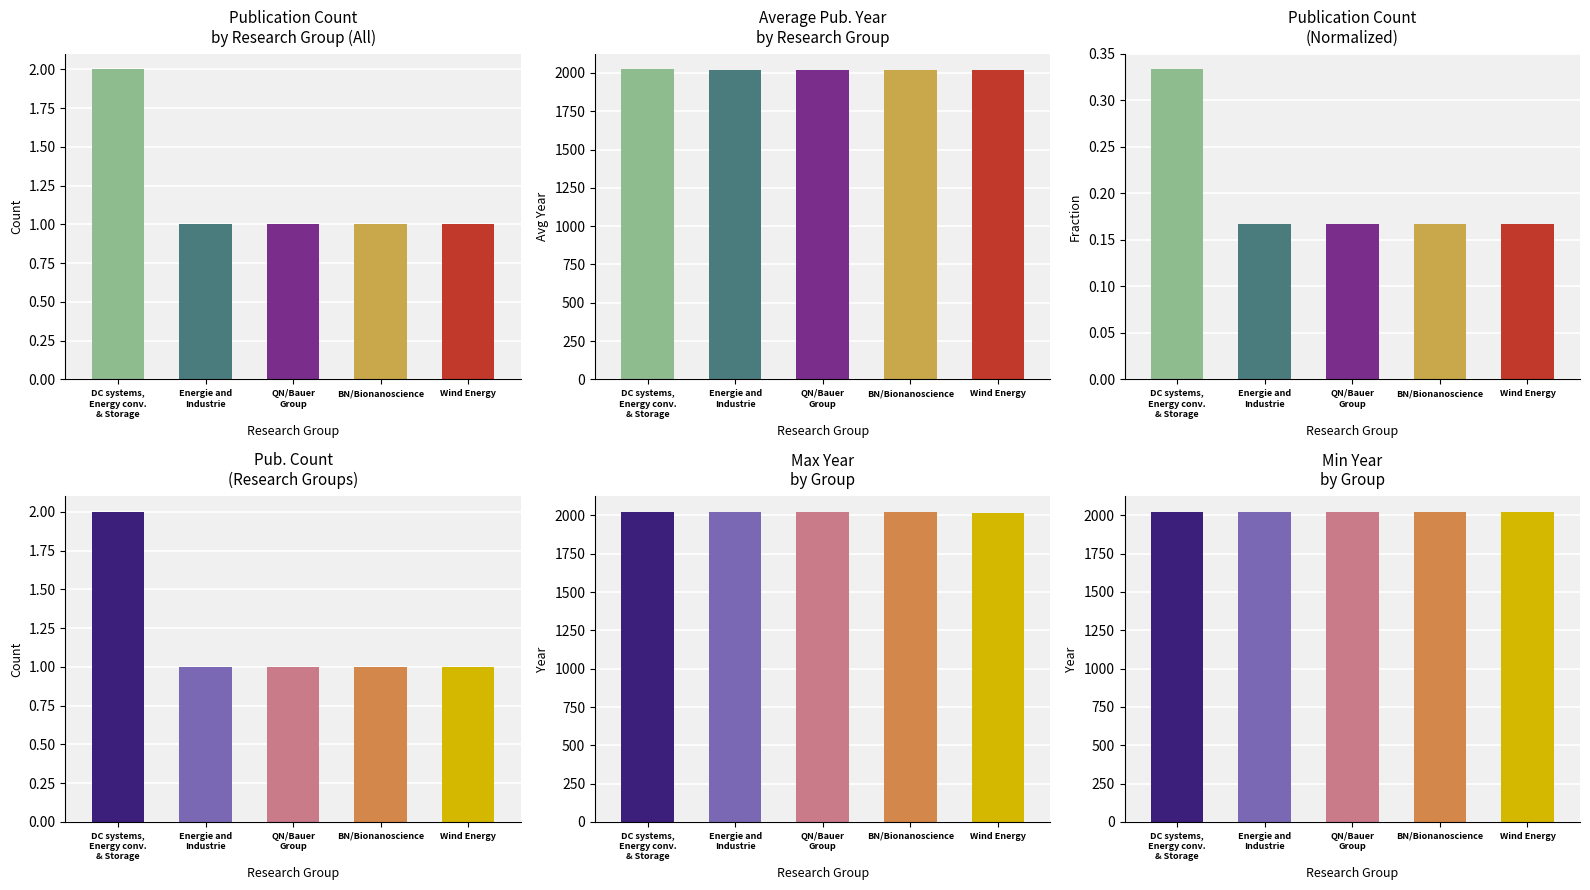

The Average Pub. Year series shows 2019.0 at Wind Energy. True or false?

True